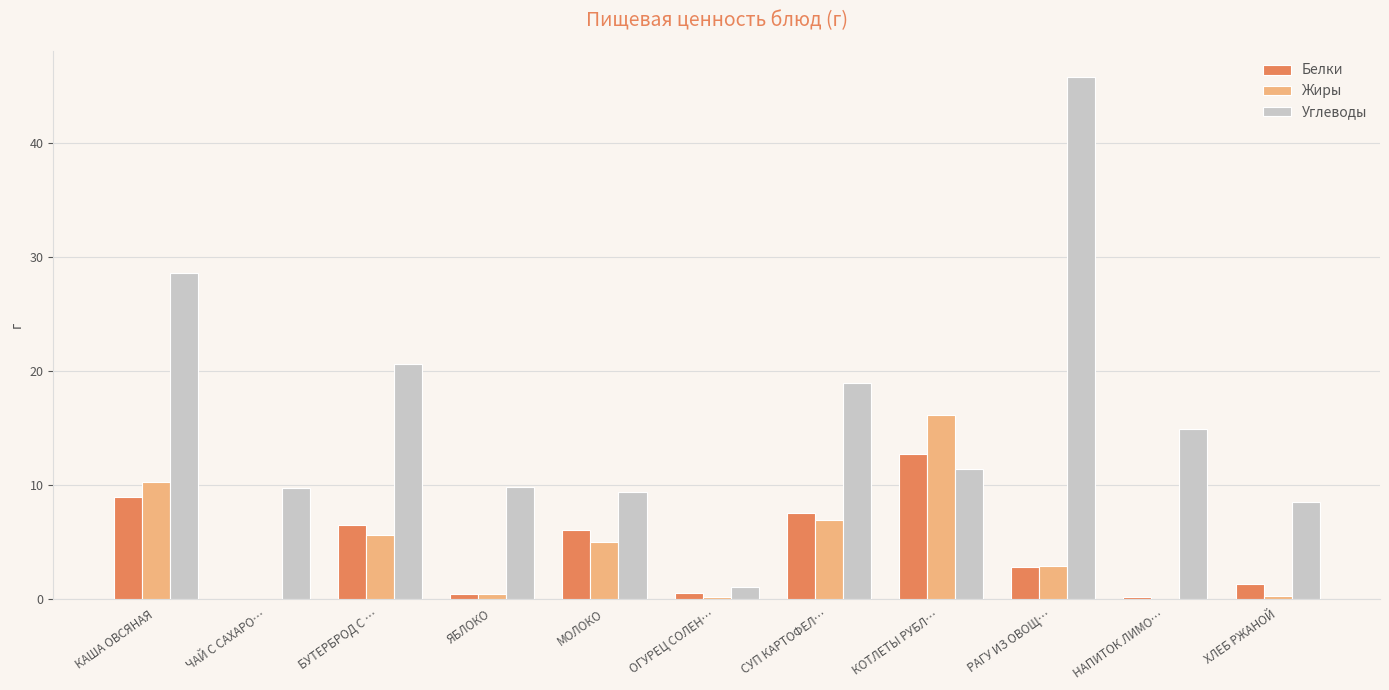

Does the chart contain stacked bars?

No